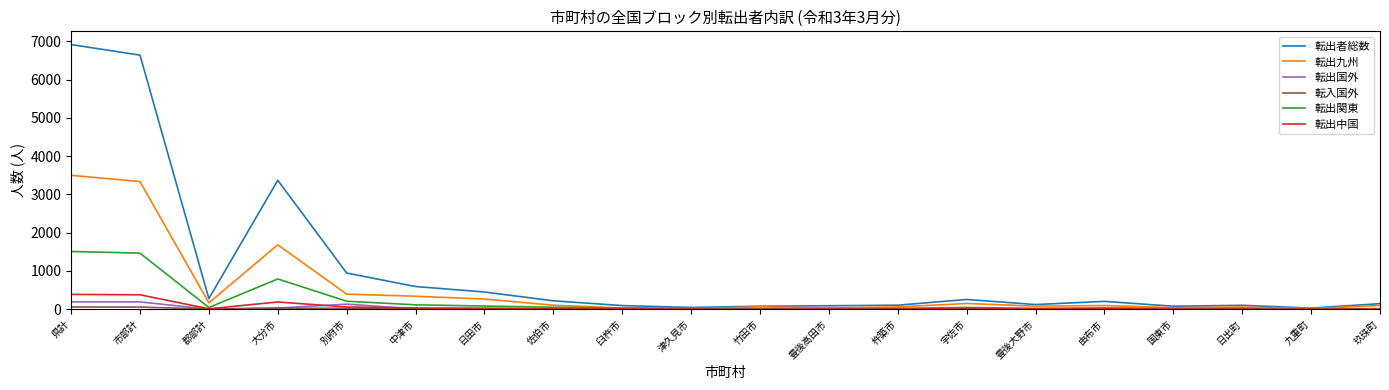

Which series has the largest total across all categories?

転出者総数